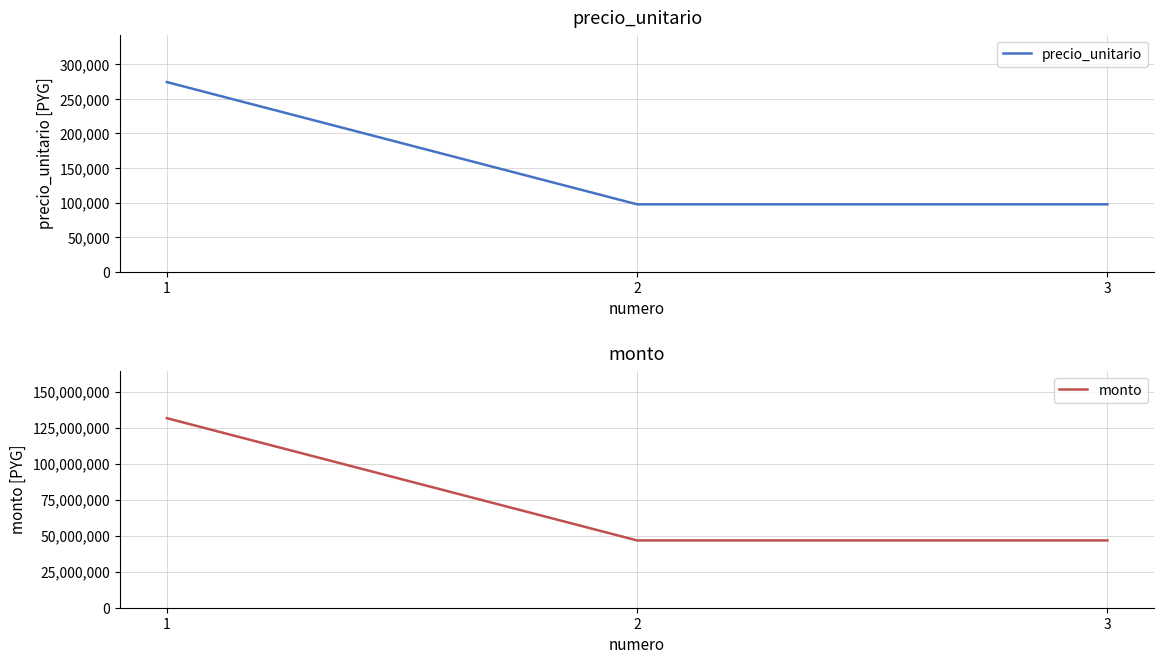

Does the chart display data point markers on the line(s)?

No